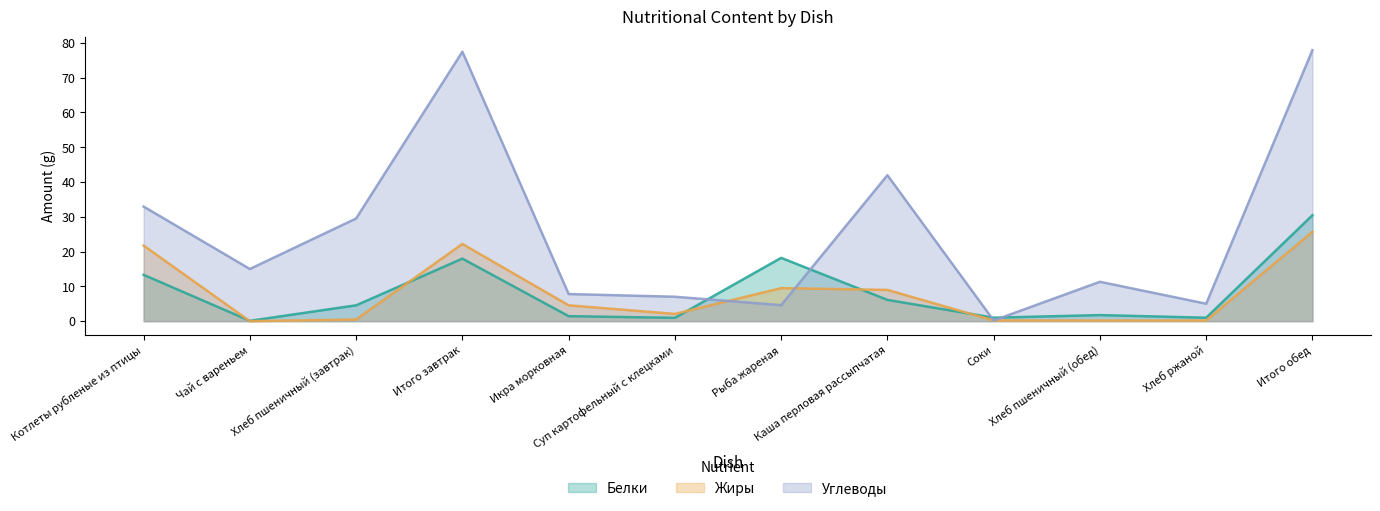

How many times do Углеводы and Жиры cross each other?

2